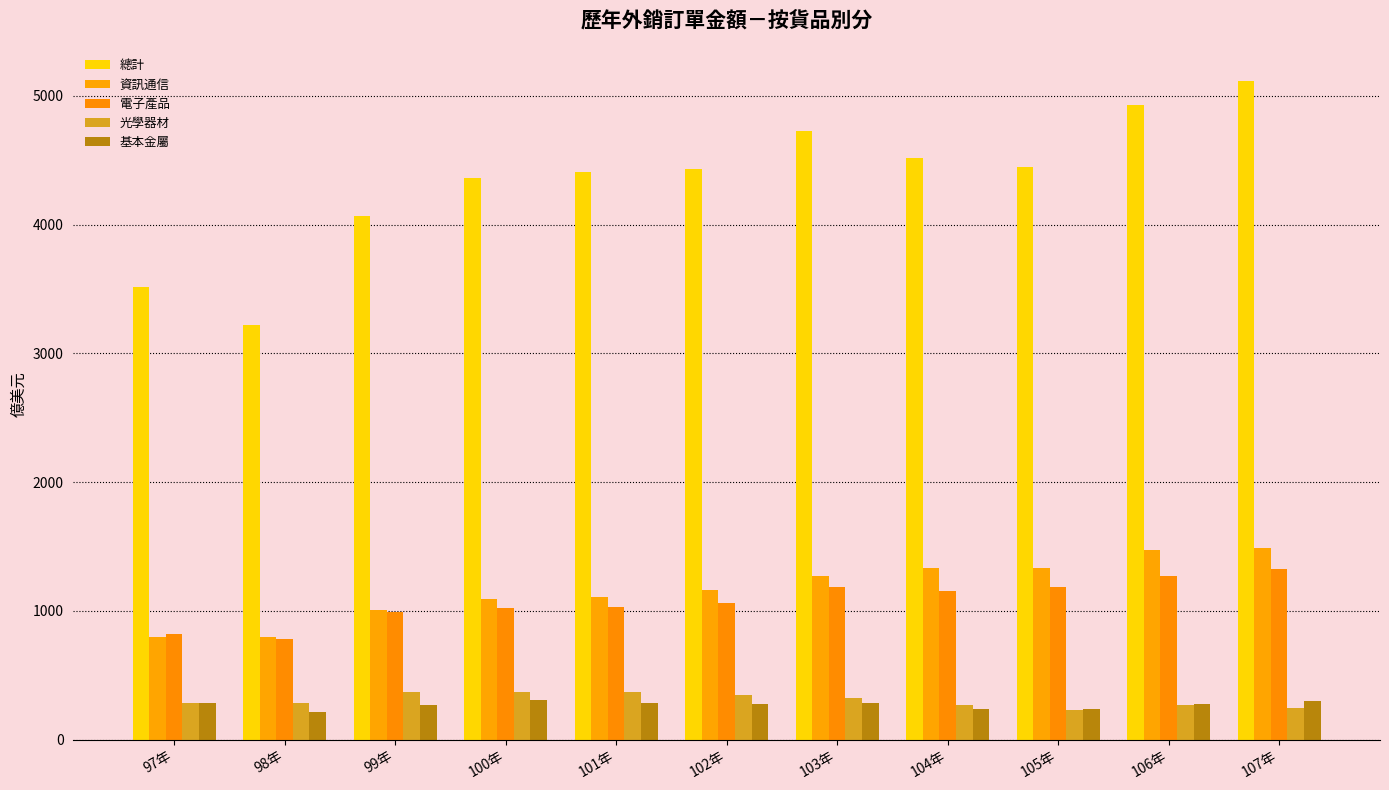

At how many categories does at least one series exceed 2395?

11